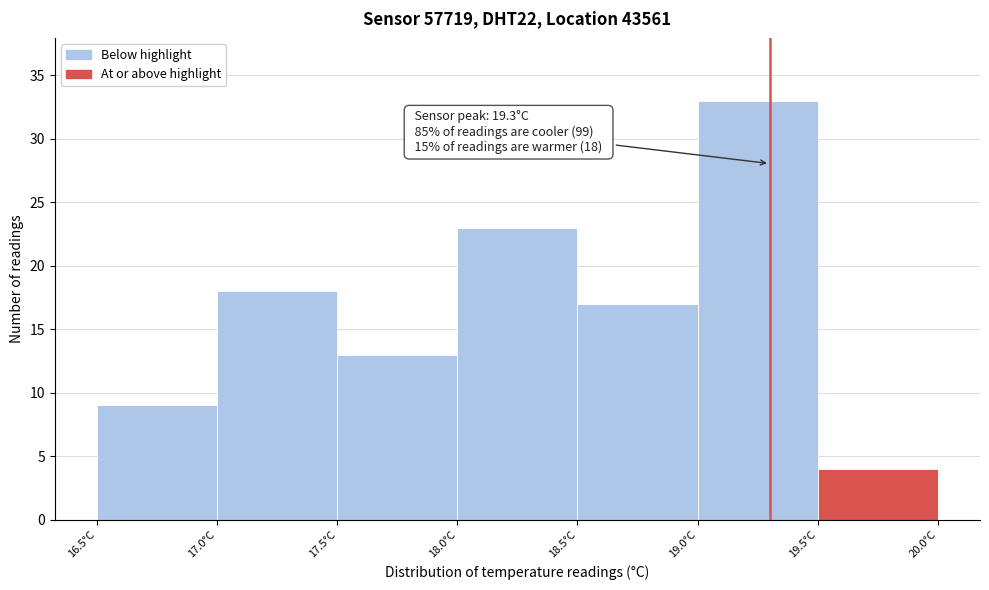

Over which range of the x-axis is the bar tallest?

19.0 to 19.5